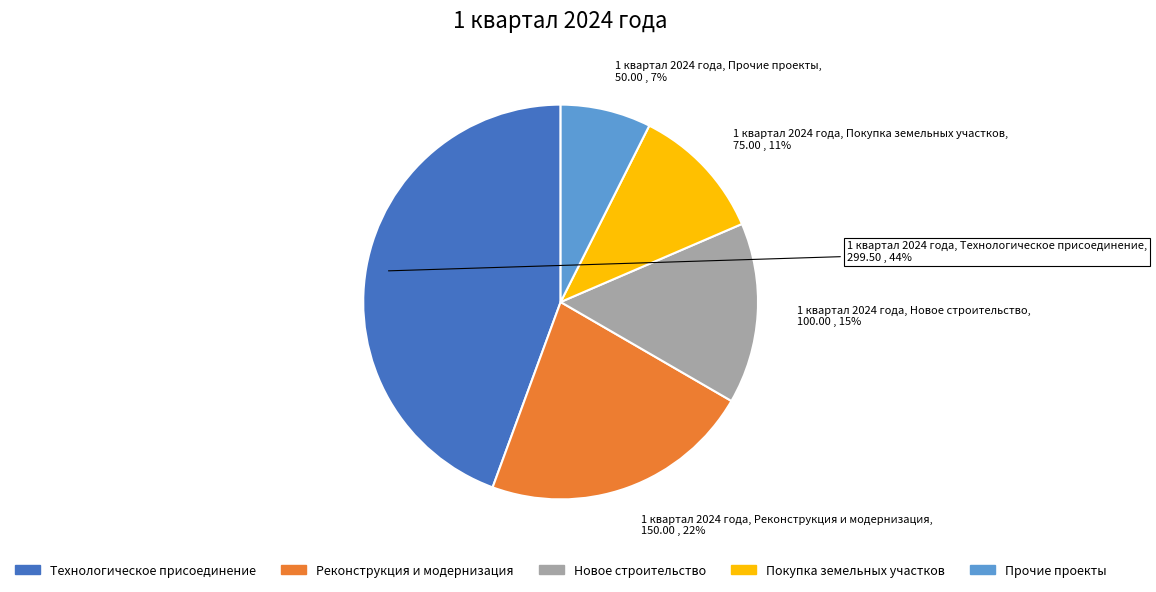

Which category has the smallest portion of the pie?

Прочие проекты